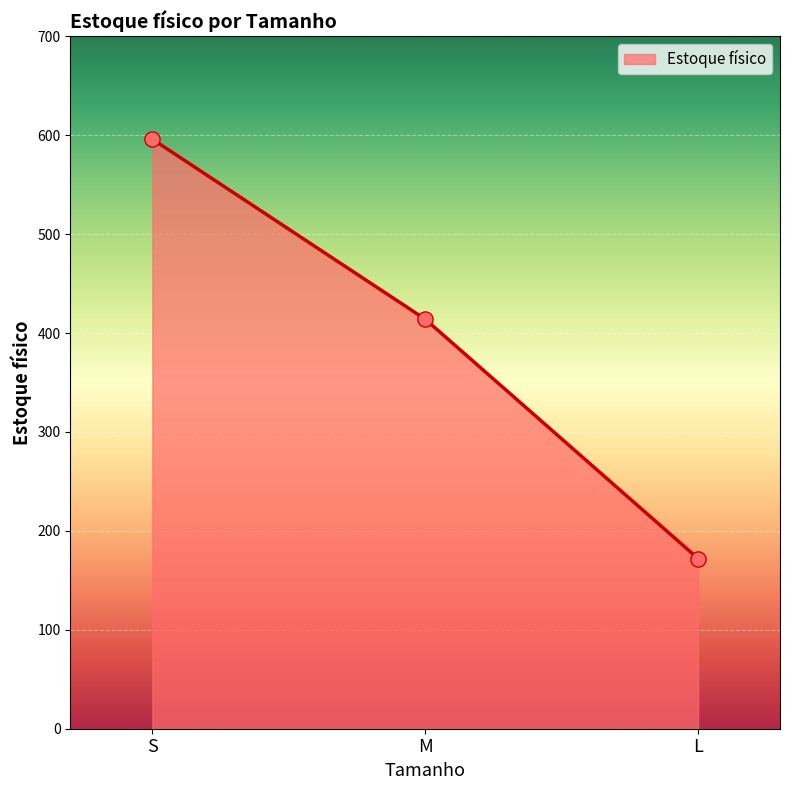

Approximately how many times larger is the value at S compared to M?

1.4